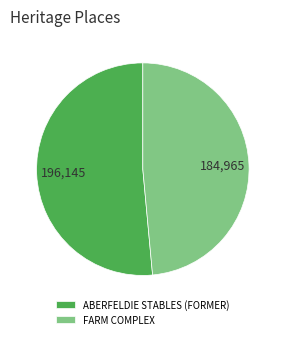

Does any single category account for the majority?

Yes